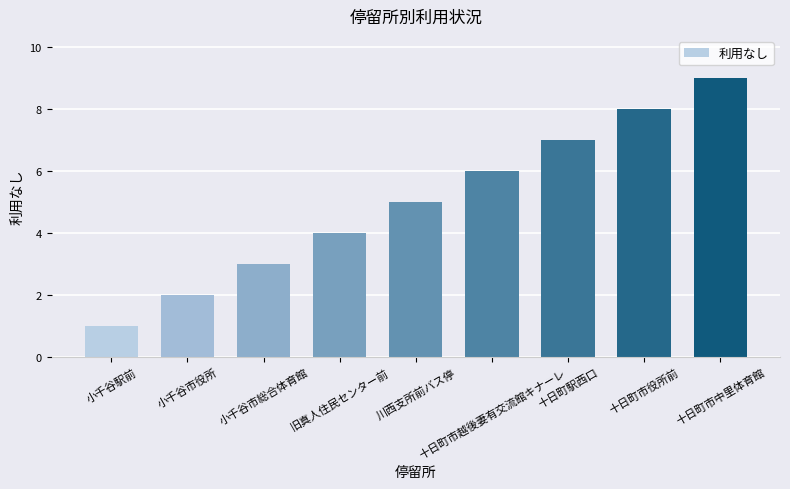

What is the average value?

5